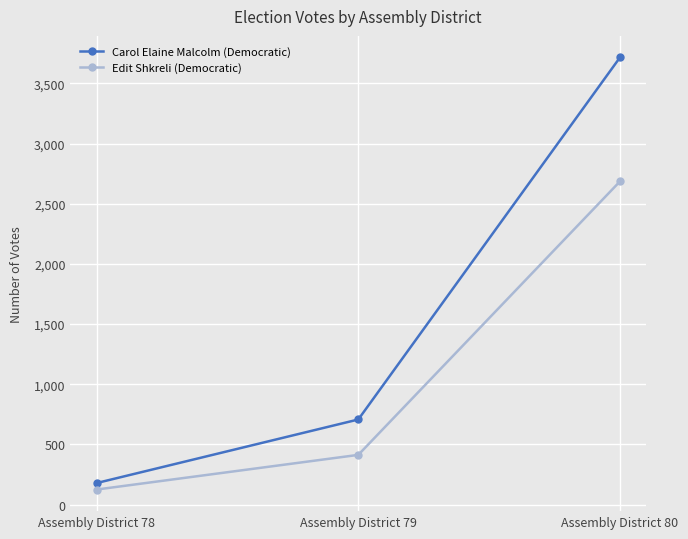

What is the lowest value of the Carol Elaine Malcolm (Democratic) series?

179